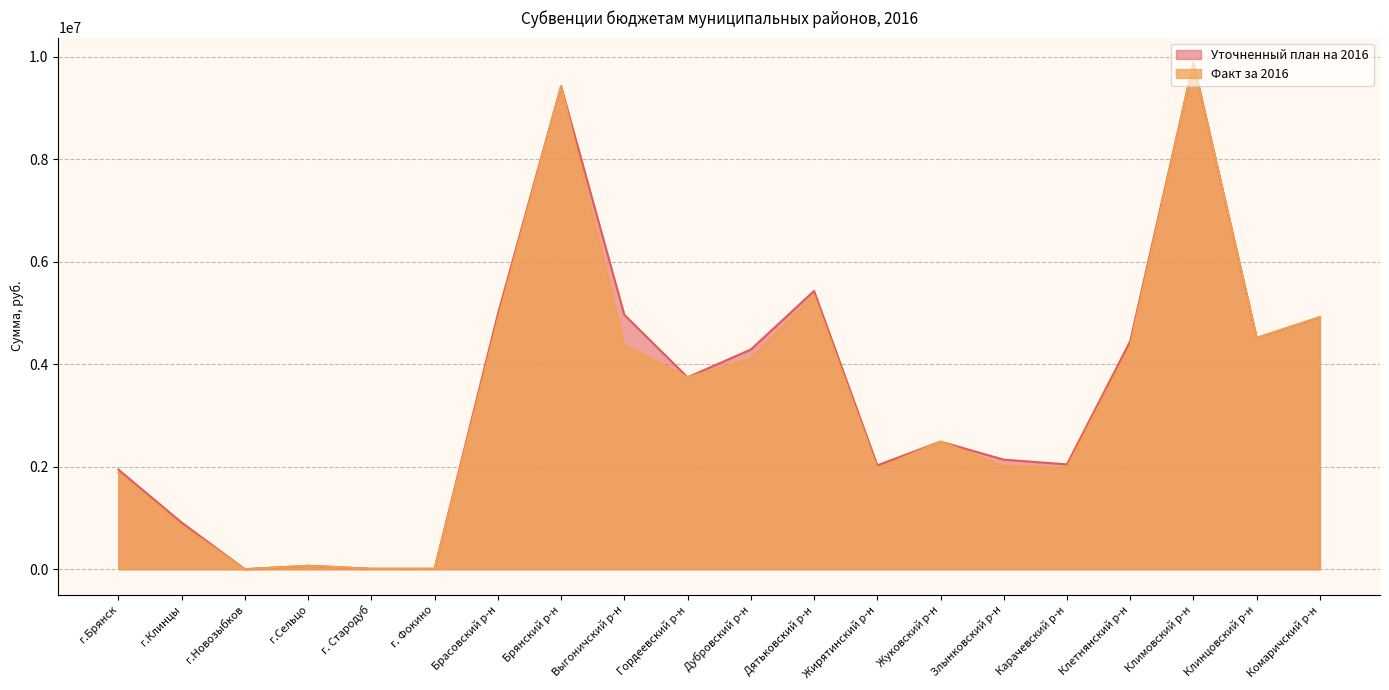

Which label corresponds to the largest value in the chart?

Климовский р-н